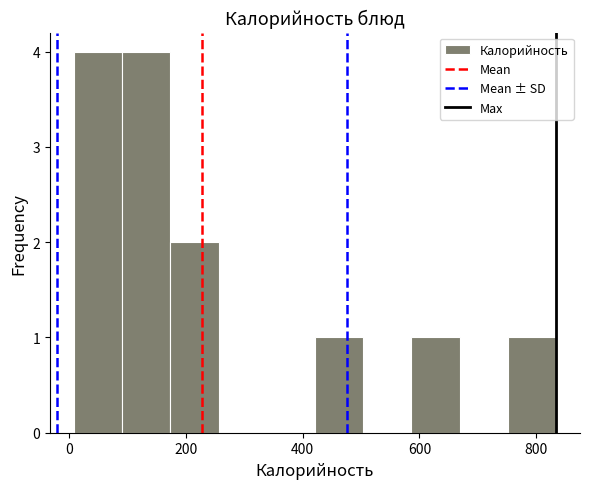

What is the height of the bar covering 760 to 840 on the x-axis? Neither the bar edges nor the heights are printed on the chart, so give them approximately, as read against the axes.

1